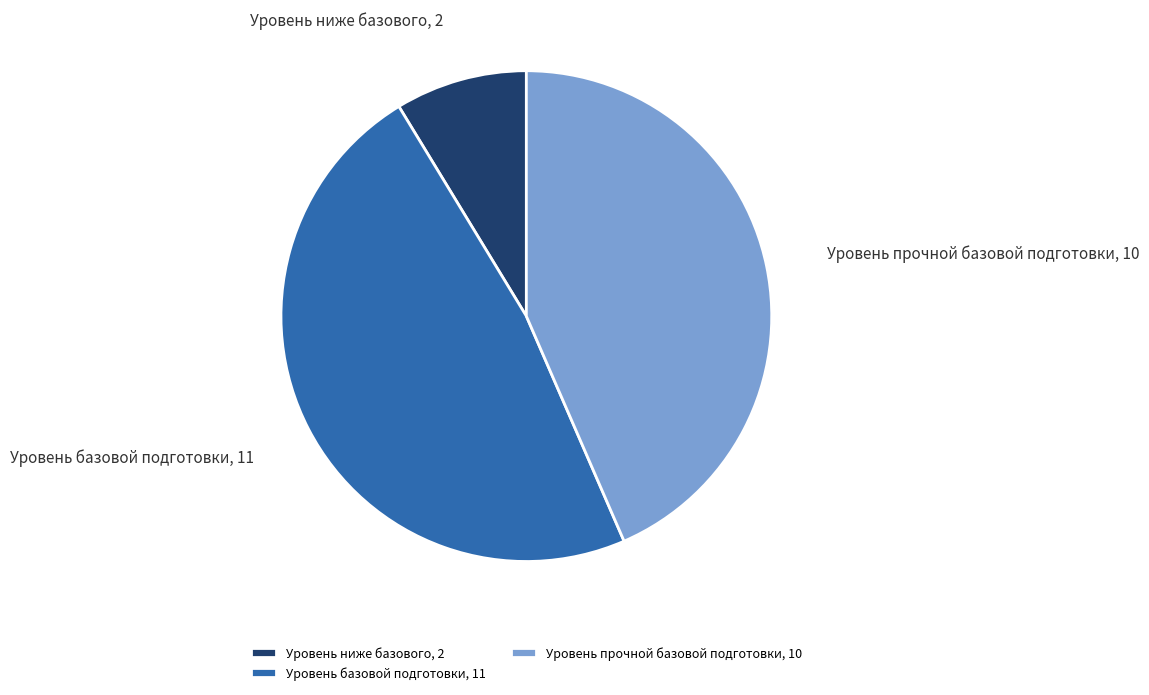

Is it true that Уровень базовой подготовки is 48% of the pie?

True